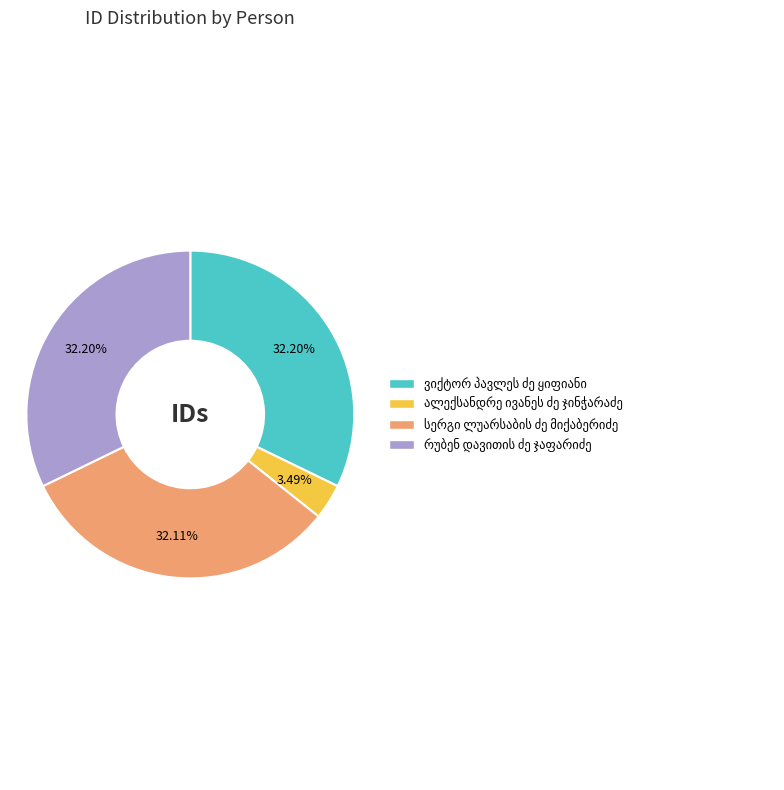

Is there any slice that represents more than half of the pie?

No